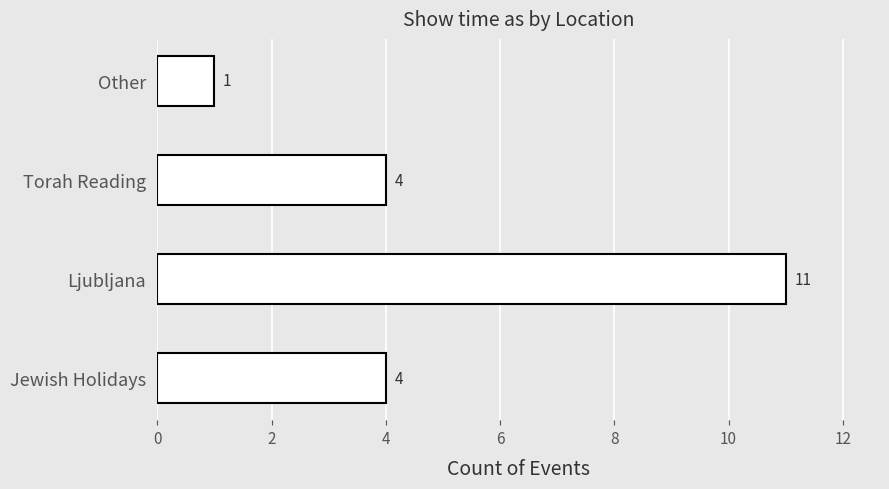

Is it true that the value at Jewish Holidays is 4?

True